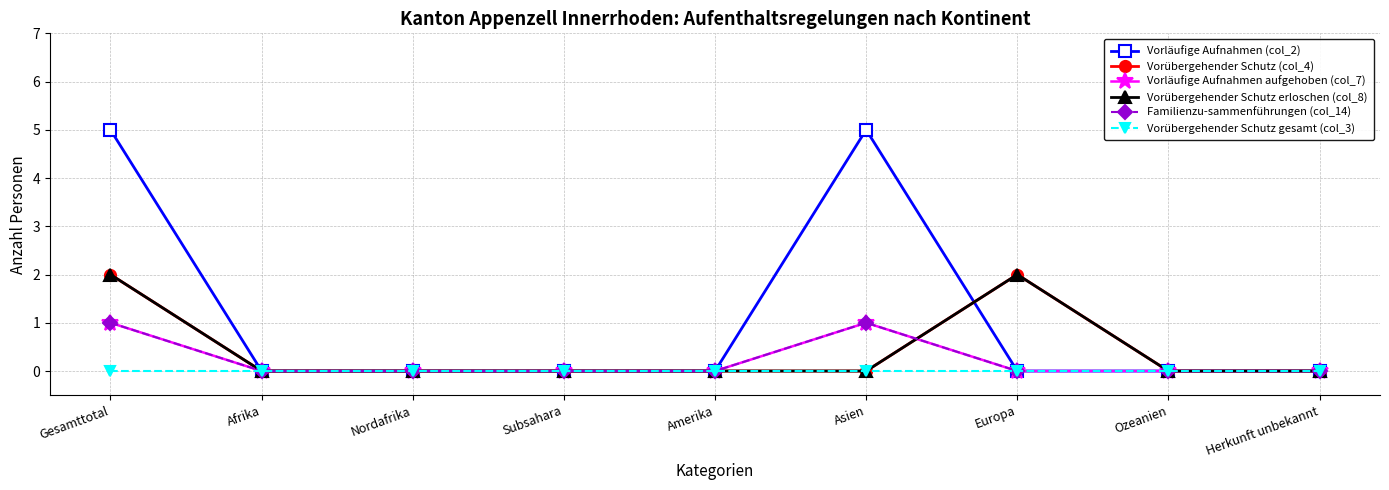

Where is the first local maximum for Vorübergehender Schutz erloschen (col_8)?

Europa